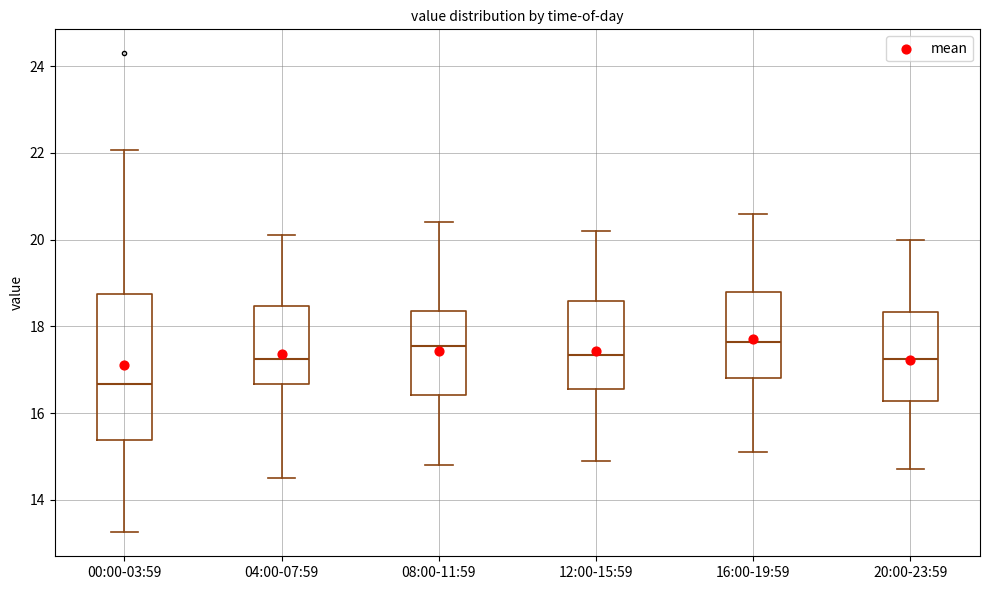

Where is the lower edge of the box for 00:00-03:59 on the y-axis? The values are not printed on the chart, so give them approximately, as read against the axis.

15.4